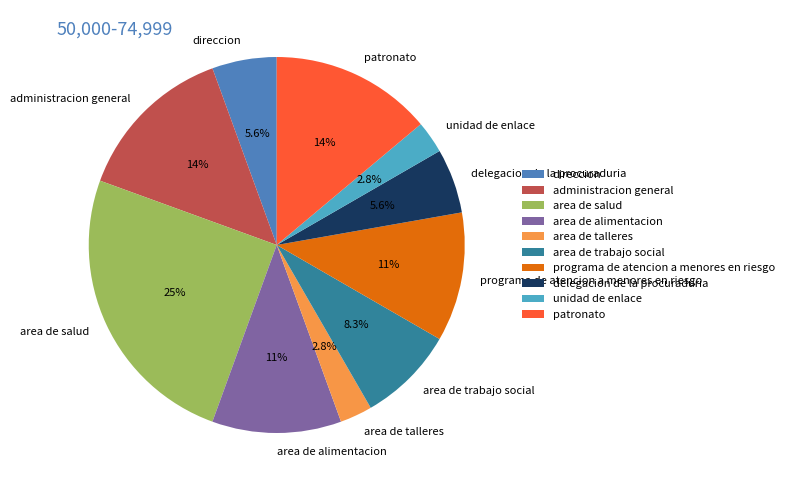

To the nearest percent, what portion does direccion represent?

6%